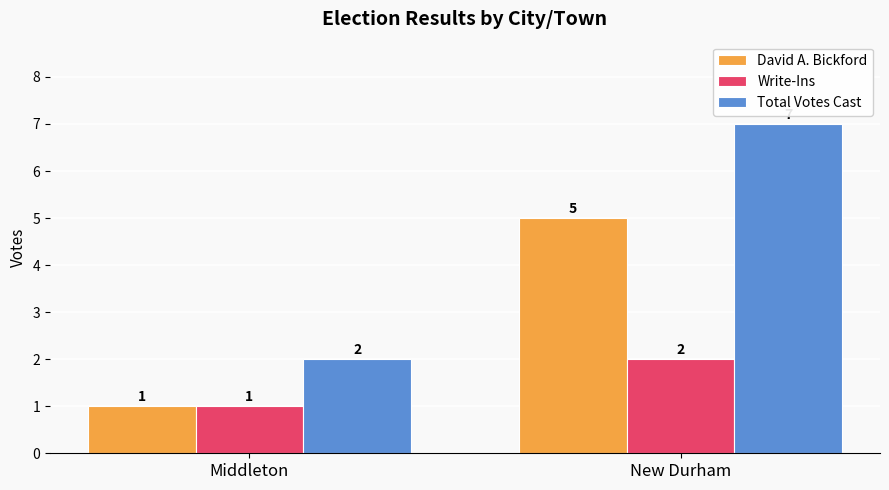

What is the greatest value displayed?

7